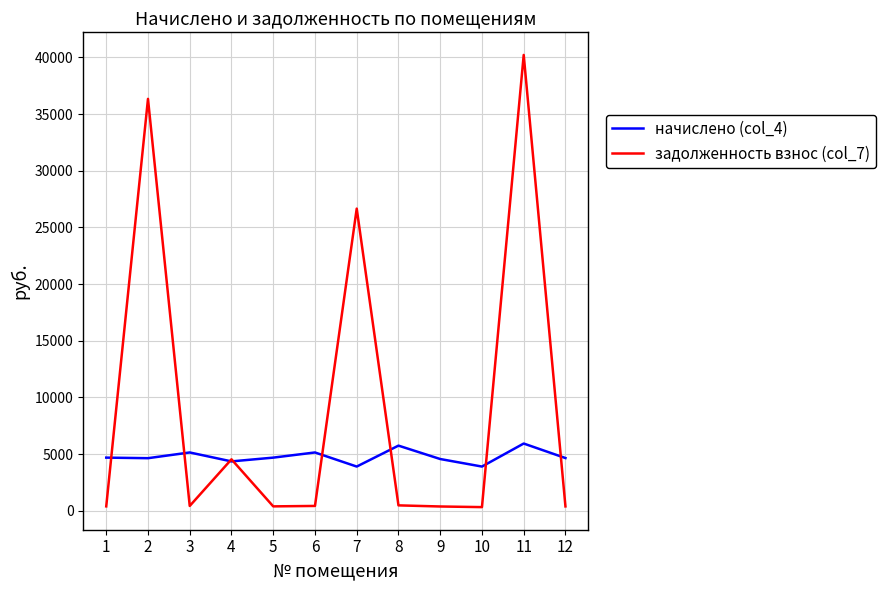

What is the average value of the начислено (col_4) series?

4782.2